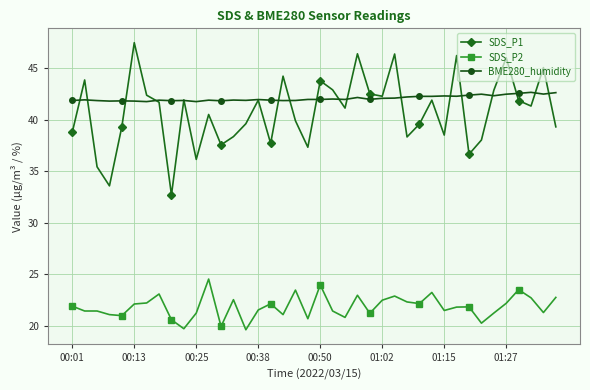

True or false: SDS_P1 and SDS_P2 intersect in this chart.

False